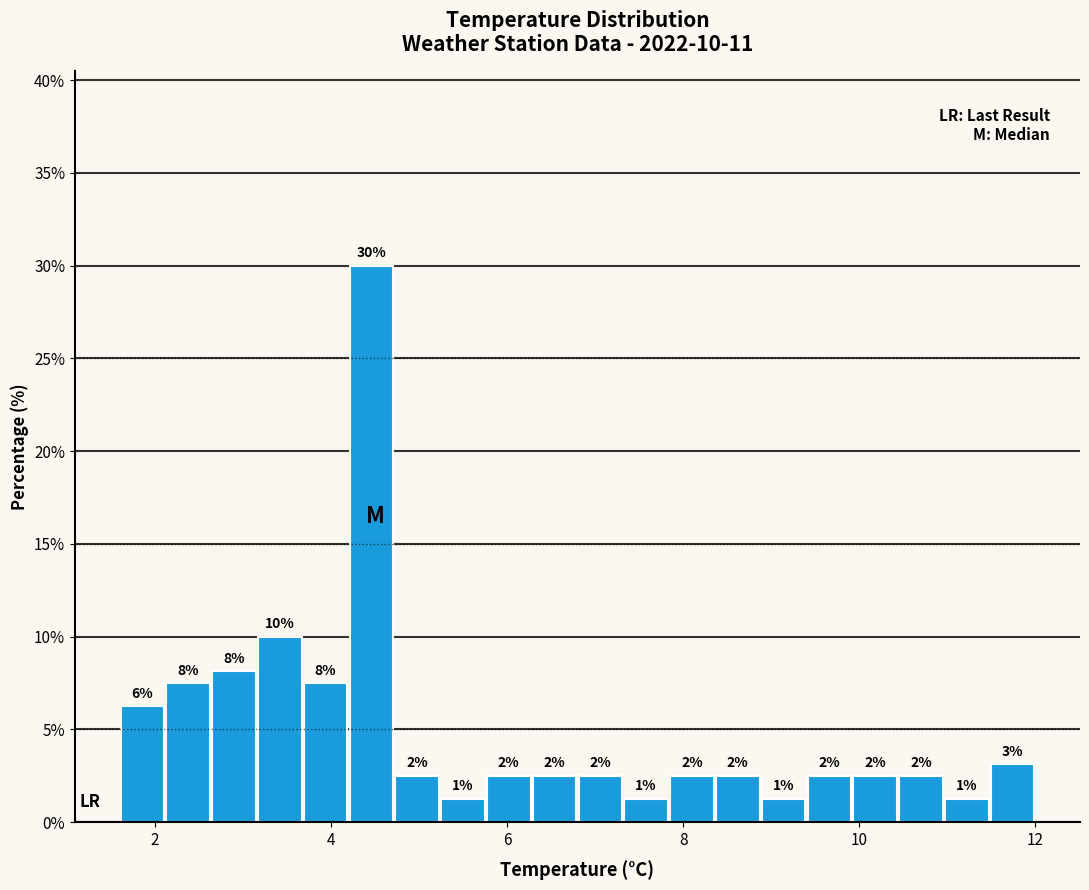

Around what value on the x-axis is the tallest bar? Give the approximate position of its centre, as read against the axis.

4.4